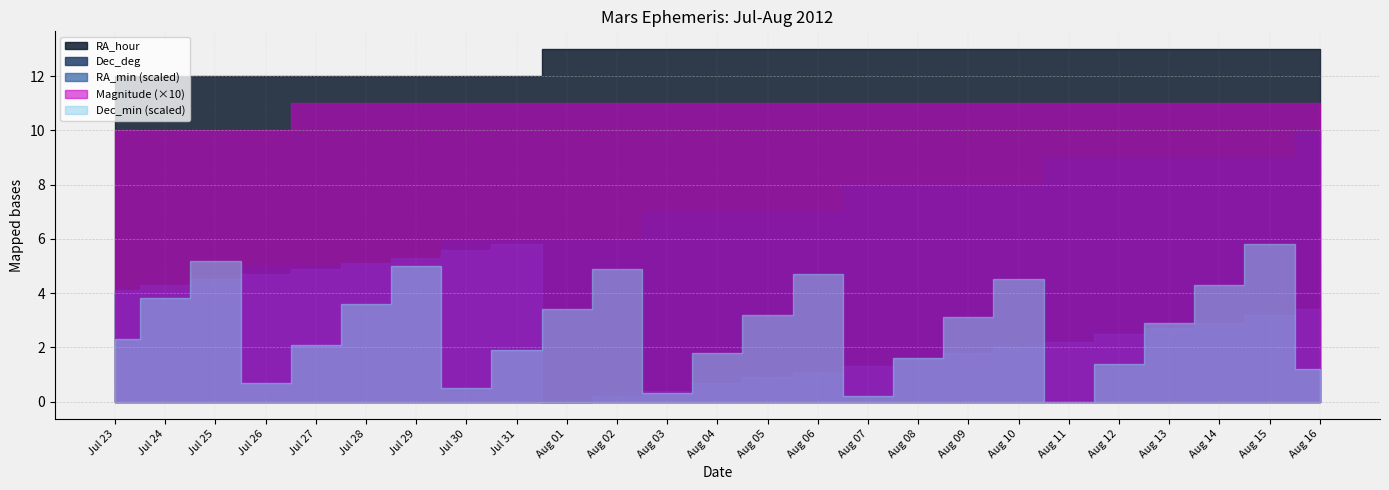

What is the label of the 3rd point from the right?

Aug 14